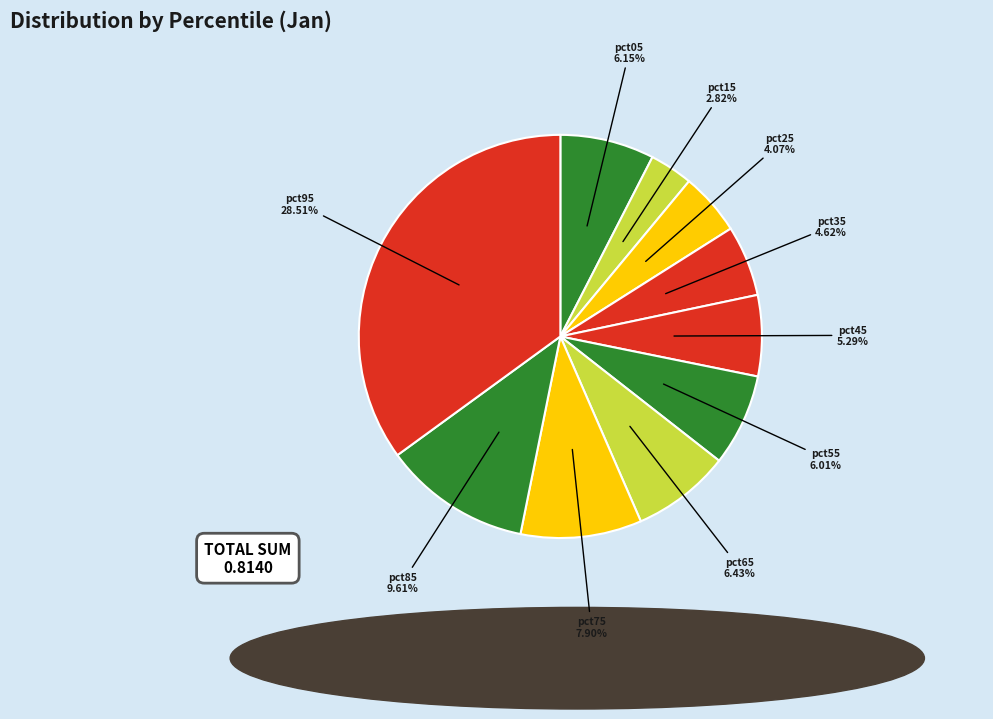

True or false: pct05 accounts for 1% of the total.

False